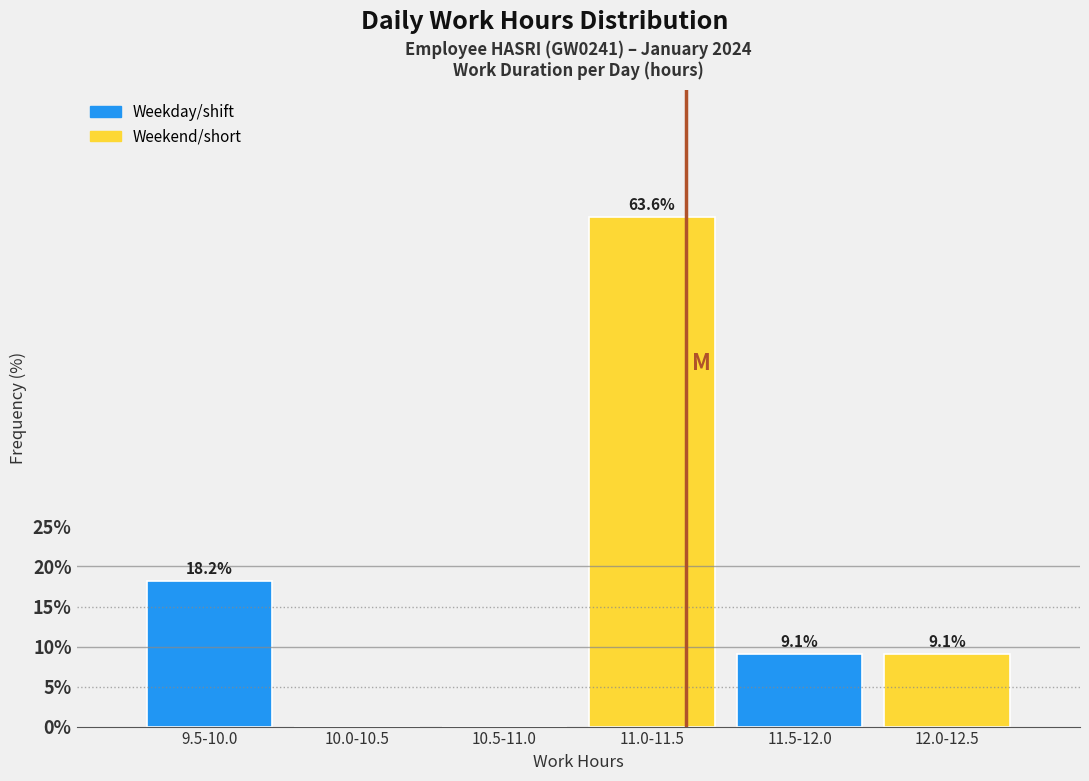

Reading left to right, transcribe all the data shown in this chart.

9.5-10.0=18.2	10.0-10.5=0.0	10.5-11.0=0.0	11.0-11.5=63.6	11.5-12.0=9.1	12.0-12.5=9.1